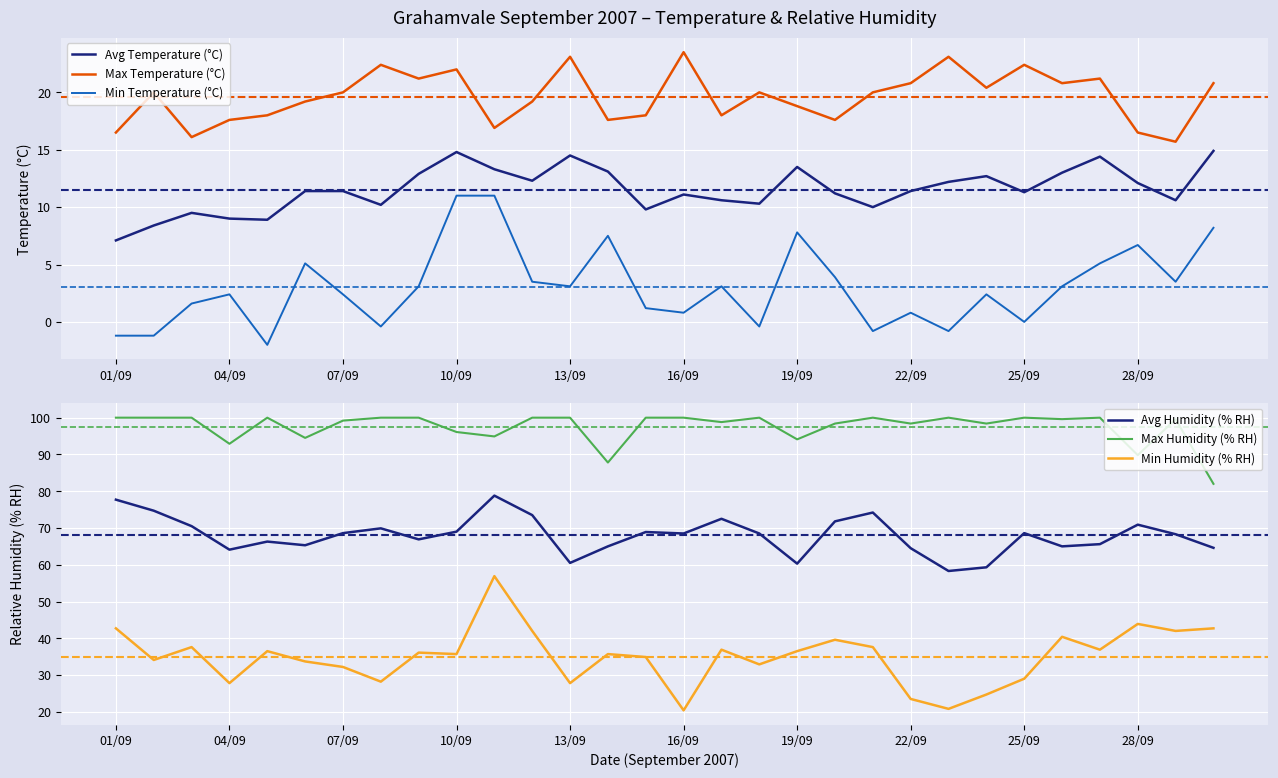

Between 26 and 22, which is larger?

26